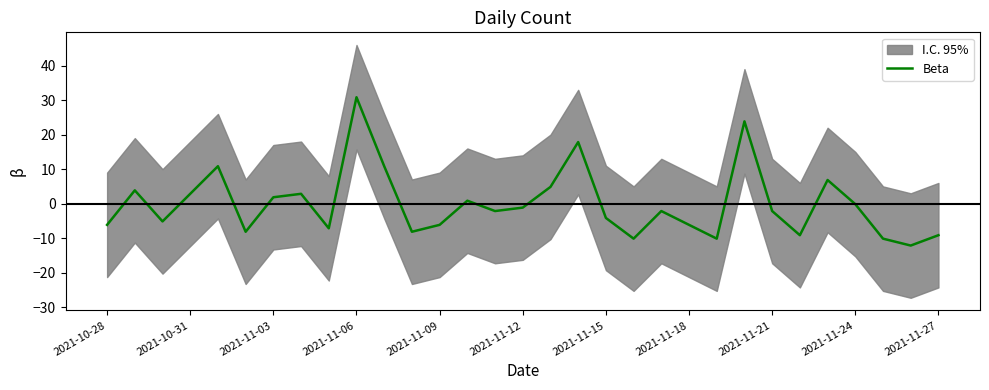

What is the minimum value for Beta?

-12.1